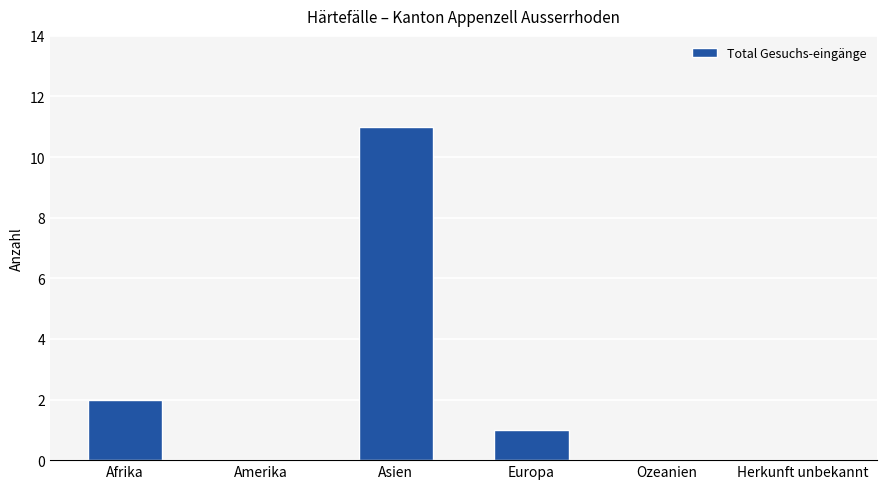

At which label does the data first exceed 1?

Afrika